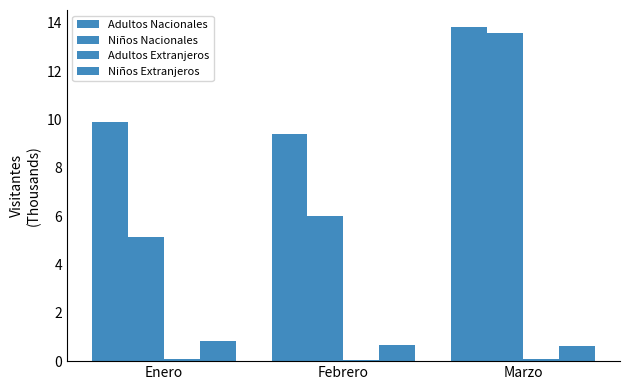

How many distinct data groups are displayed?

4